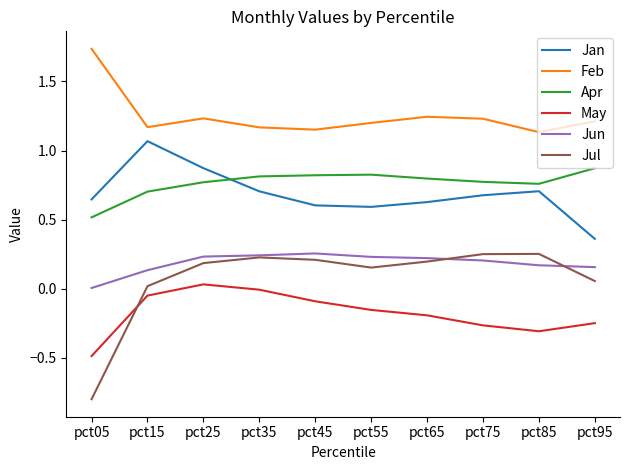

True or false: Jul and Apr intersect in this chart.

False